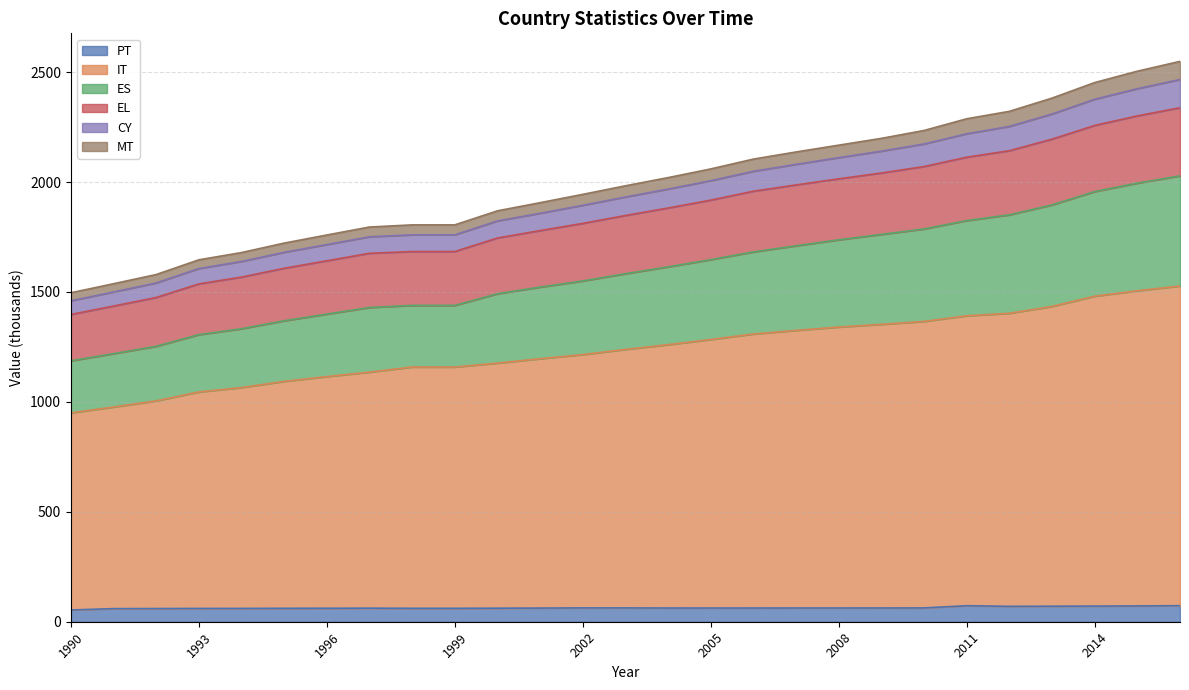

True or false: EL and IT intersect in this chart.

False